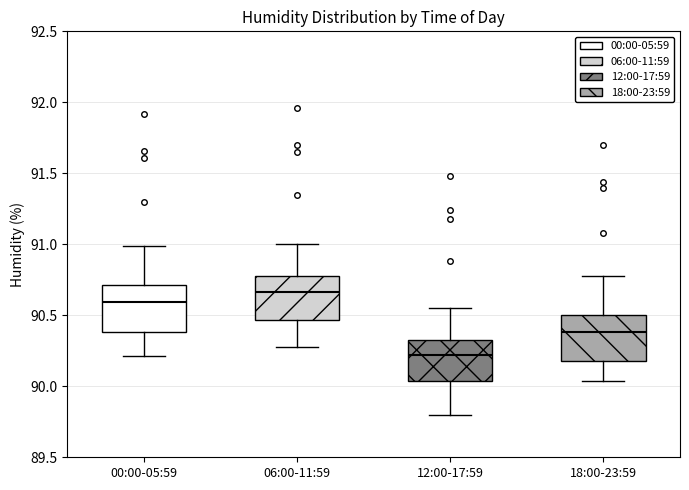

Where does the median line of the box for 12:00-17:59 sit on the y-axis? The values are not printed on the chart, so give them approximately, as read against the axis.

90.20